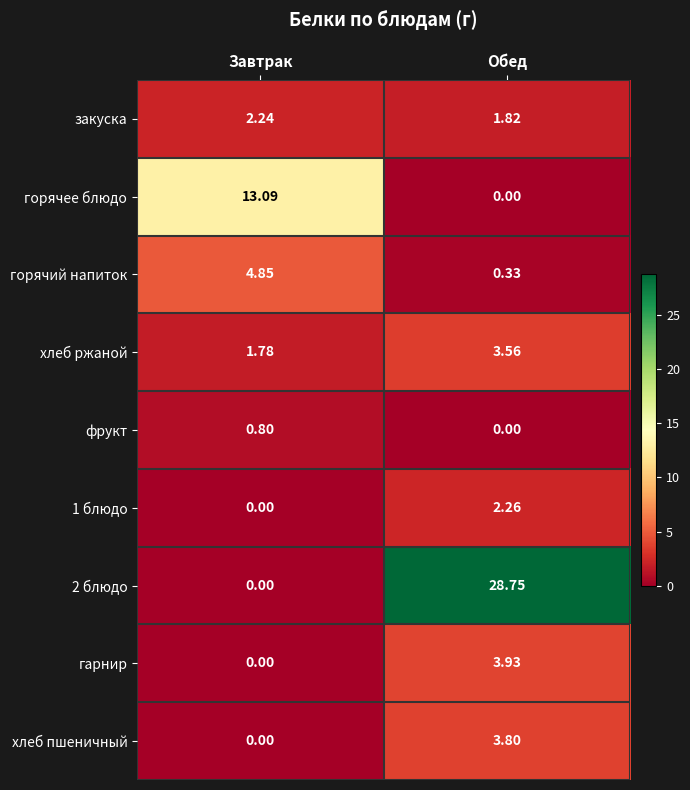

At how many categories does at least one series exceed 21?

1